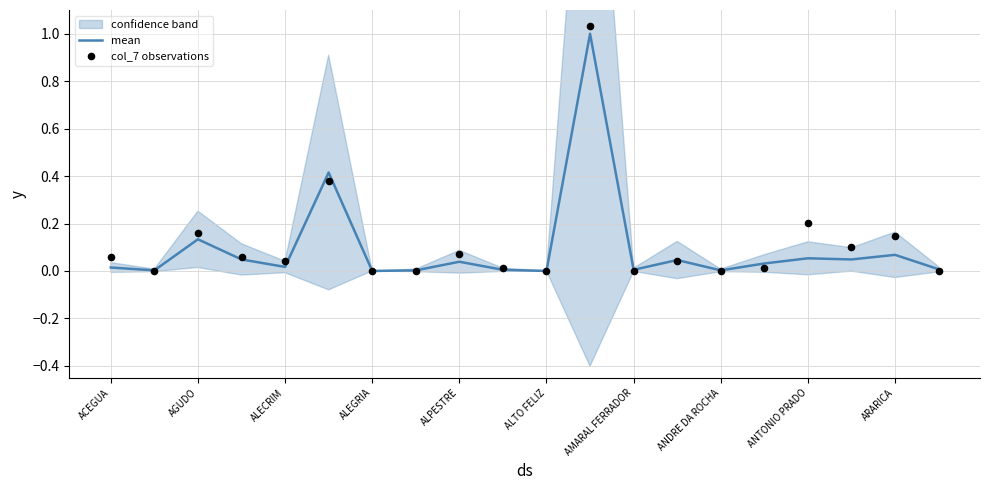

At which category is the sum across all series the highest?

11